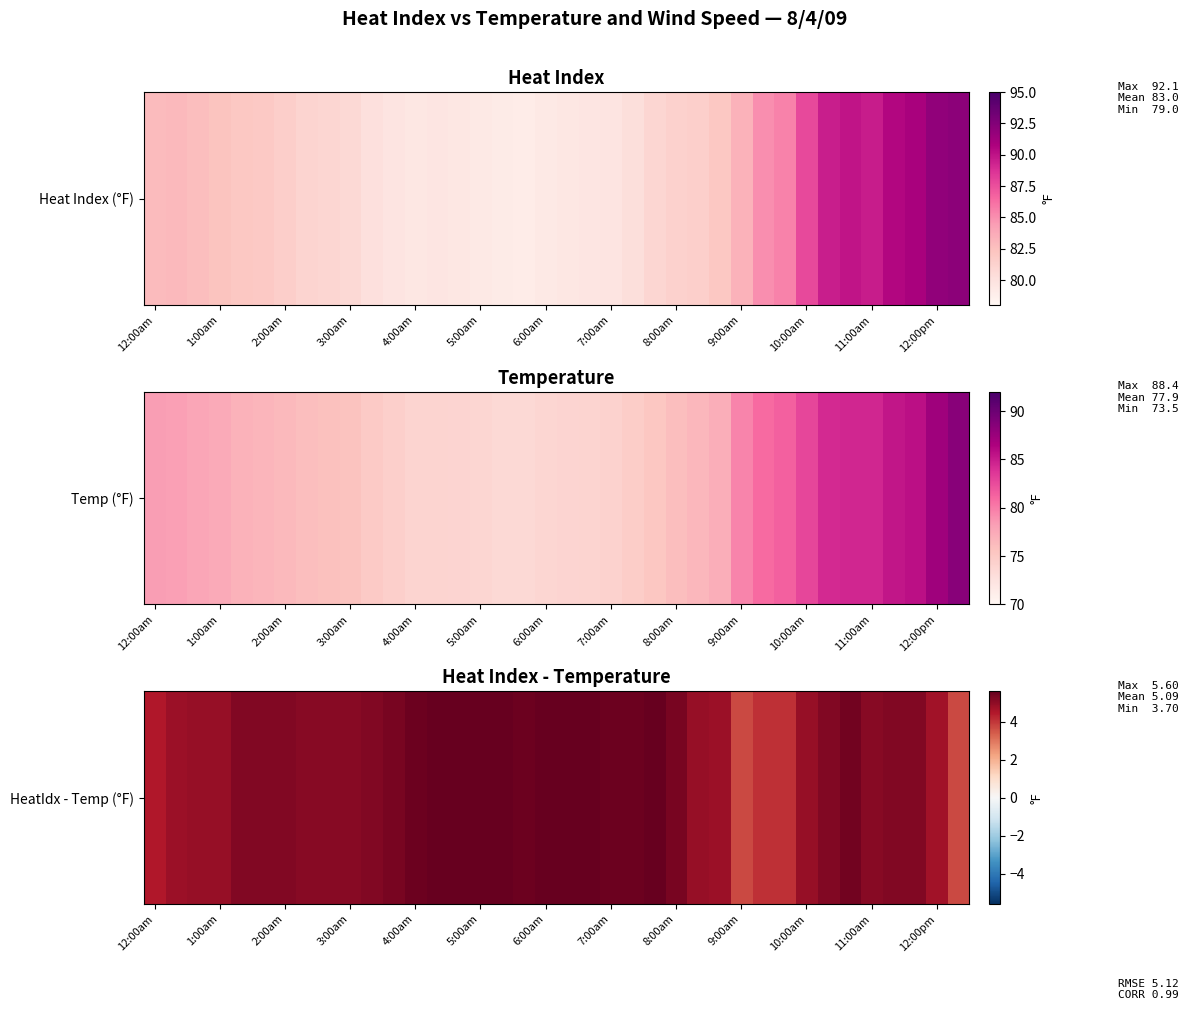

Where is the data nearest to the value 4?

28